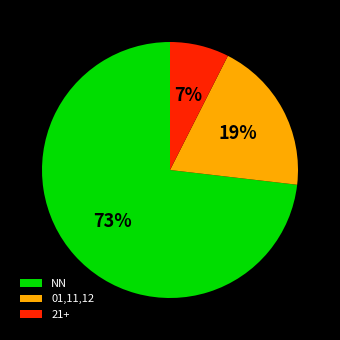

Rank the categories by value from highest to lowest.

NN, 01,11,12, 21+